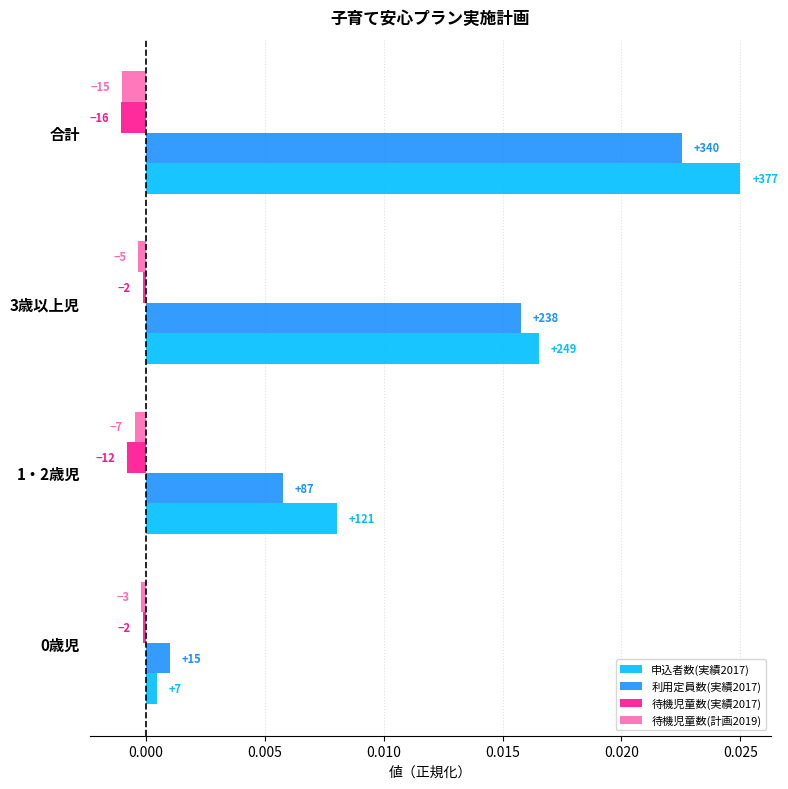

What are all the series names shown in the legend?

申込者数(実績2017), 利用定員数(実績2017), 待機児童数(実績2017), 待機児童数(計画2019)